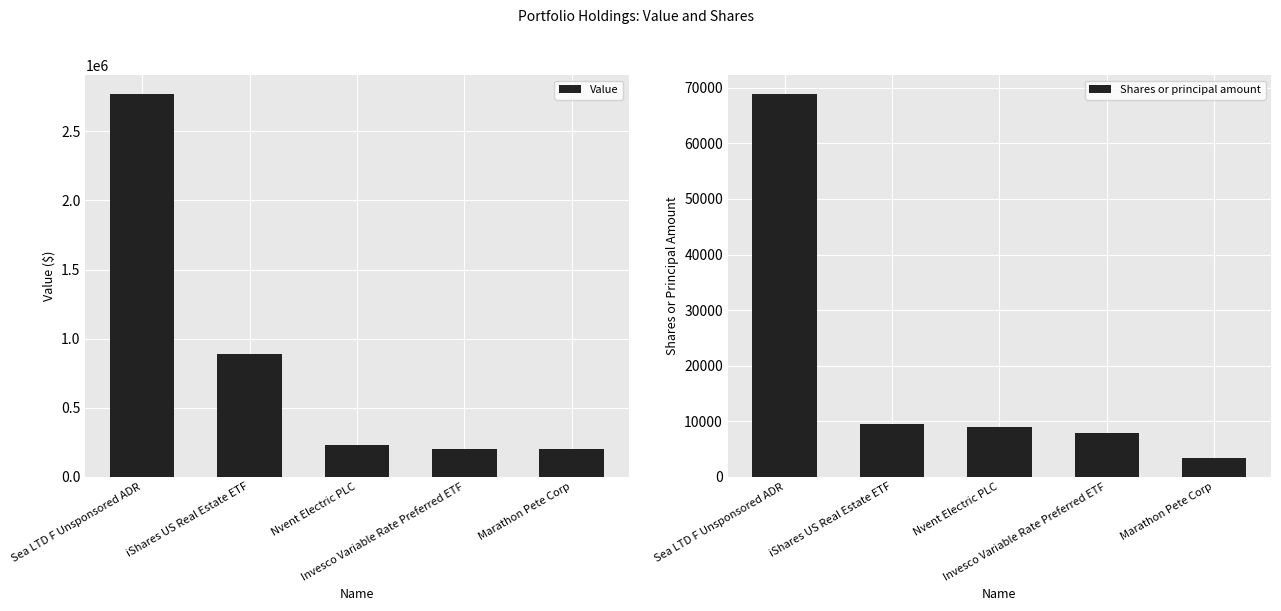

What is the highest value of the Value series?

2769000